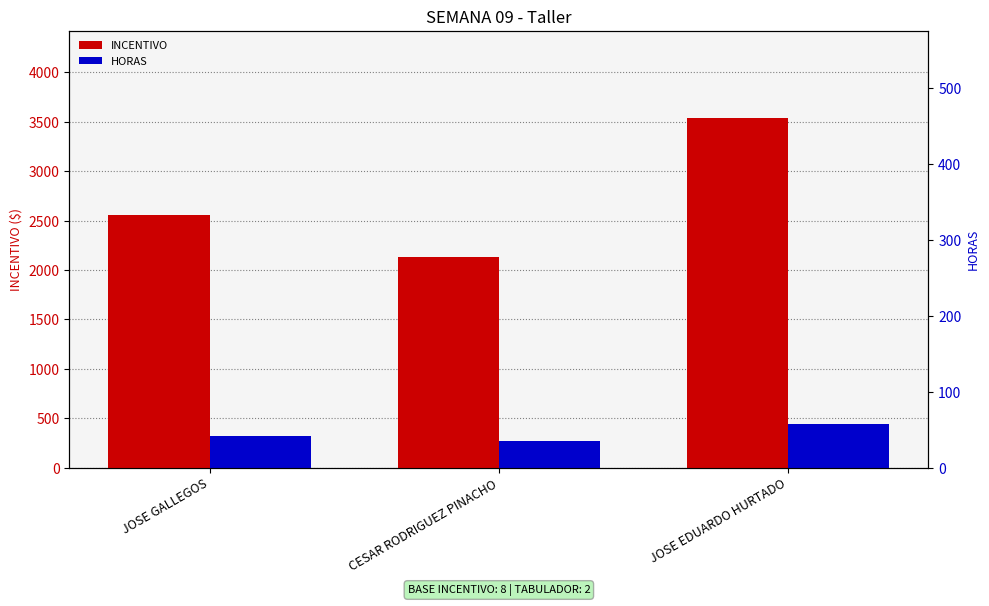

What is the difference between the INCENTIVO values at JOSE EDUARDO HURTADO and CESAR RODRIGUEZ PINACHO?

1406.3